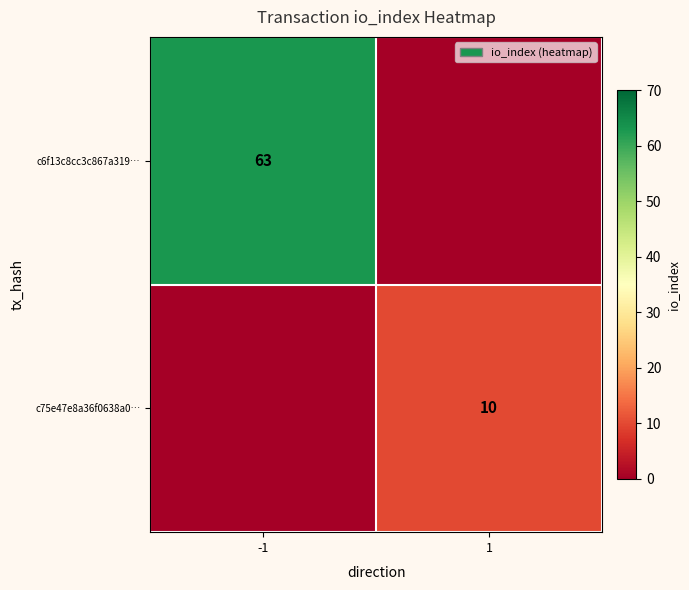

True or false: c75e47e8a36f0638a0… has a value of 10 at 1.

True